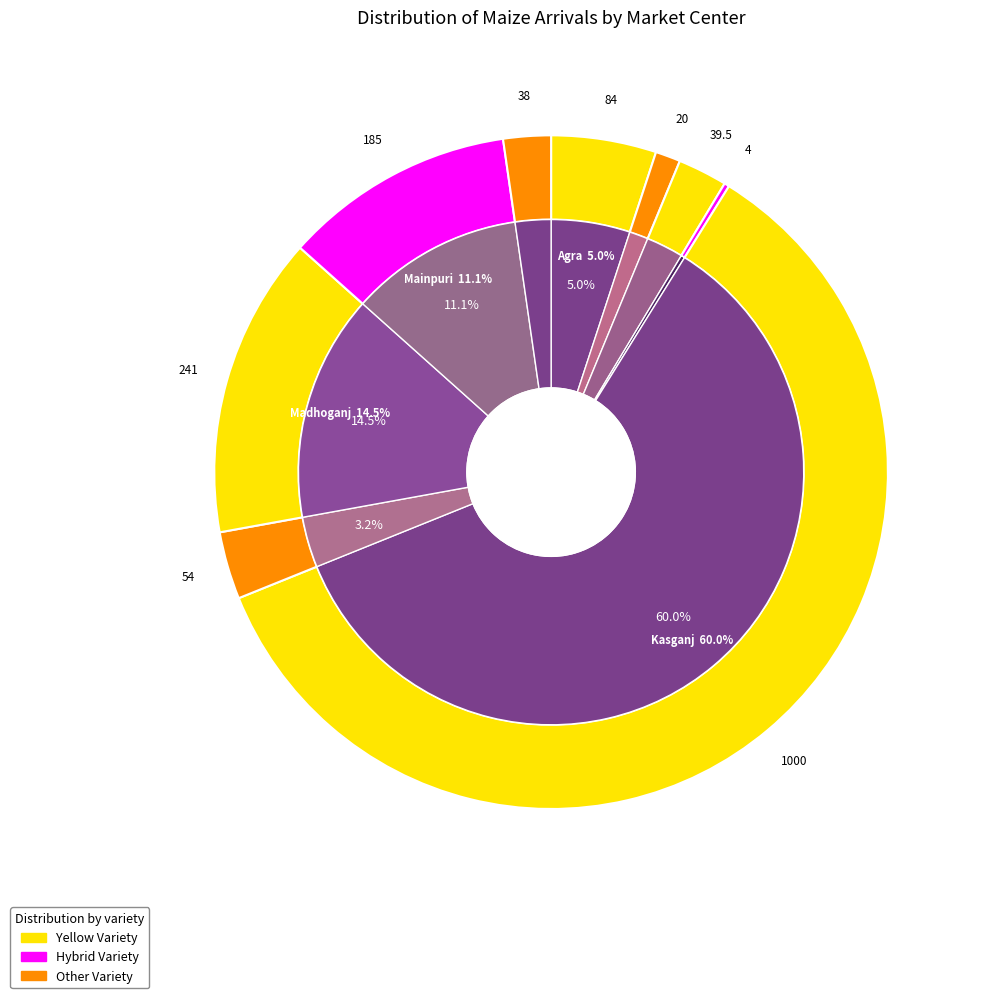

What percentage is NOT represented by Siyana?

97.7%